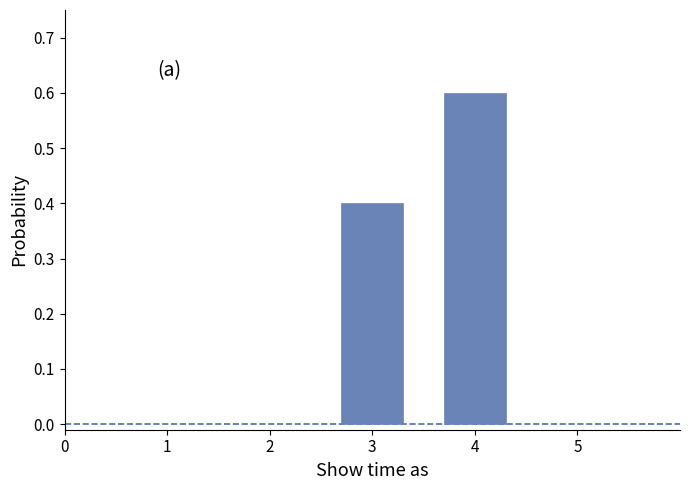

Reading left to right, extract all data points from this chart.

0.4	0.6